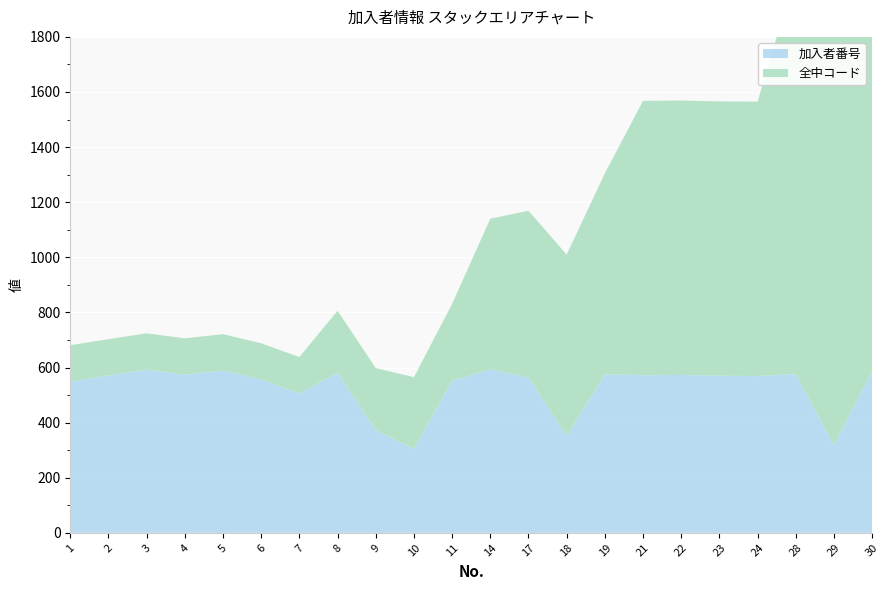

Reading left to right, extract all data points from this chart.

加入者番号: 1=549	2=571	3=592	4=574	5=589	6=556	7=506	8=581	9=373	10=304	11=552	14=593	17=564	18=351	19=575	21=572	22=573	23=570	24=569	28=576	29=317	30=588
全中コード: 1=132	2=132	3=132	4=132	5=132	6=132	7=132	8=225	9=225	10=261	11=279	14=547	17=605	18=659	19=730	21=996	22=996	23=996	24=996	28=1457	29=1512	30=1521